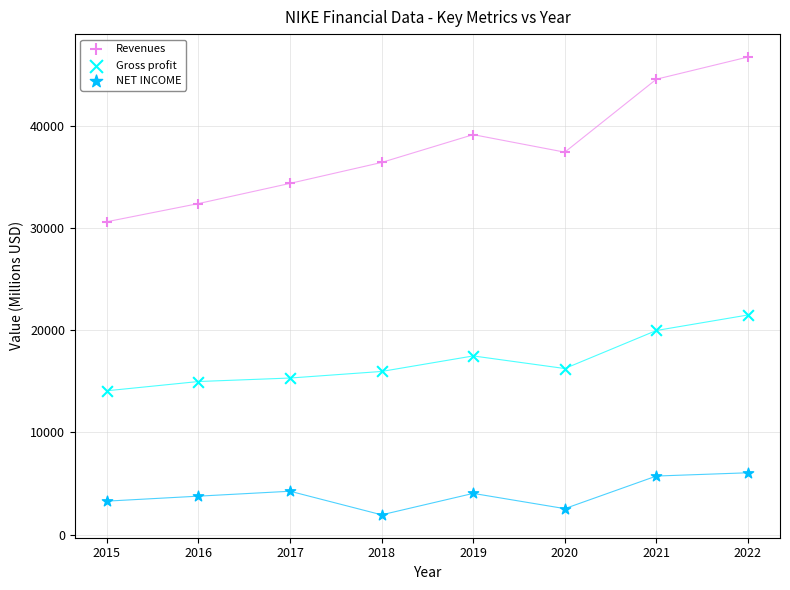

Which series reaches the minimum Y coordinate?

NET INCOME